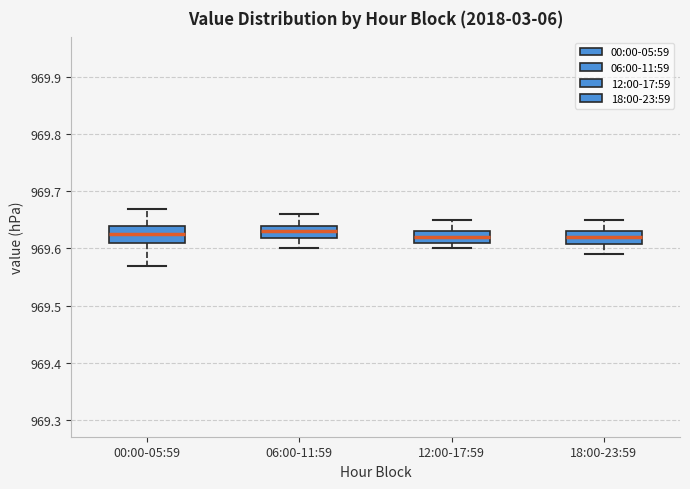

Reading left to right, read every box against the y-axis: the position of its median line, the range the box covers, and the ends of its whiskers. The values are not printed on the chart, so give them approximately, as read against the axis.

00:00-05:59: median 969.63, box 969.61 to 969.64, whiskers 969.57 to 969.67
06:00-11:59: median 969.63, box 969.62 to 969.64, whiskers 969.60 to 969.66
12:00-17:59: median 969.62, box 969.61 to 969.63, whiskers 969.60 to 969.65
18:00-23:59: median 969.62, box 969.61 to 969.63, whiskers 969.59 to 969.65